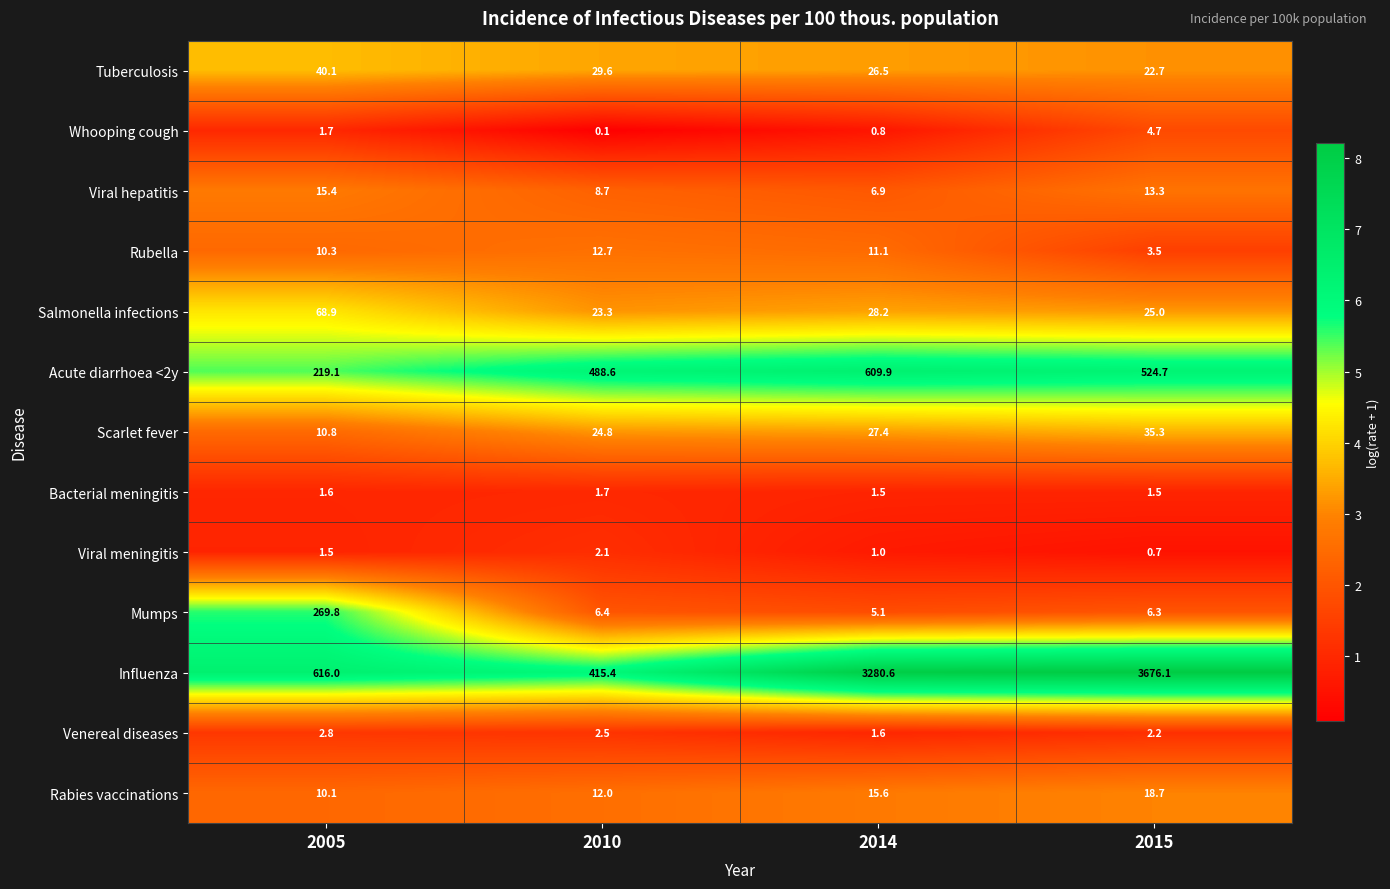

At 2015, list the series in order from smallest to largest.

Viral meningitis, Bacterial meningitis, Venereal diseases, Rubella, Whooping cough, Mumps, Viral hepatitis, Rabies vaccinations, Tuberculosis, Salmonella infections, Scarlet fever, Acute diarrhoea <2y, Influenza